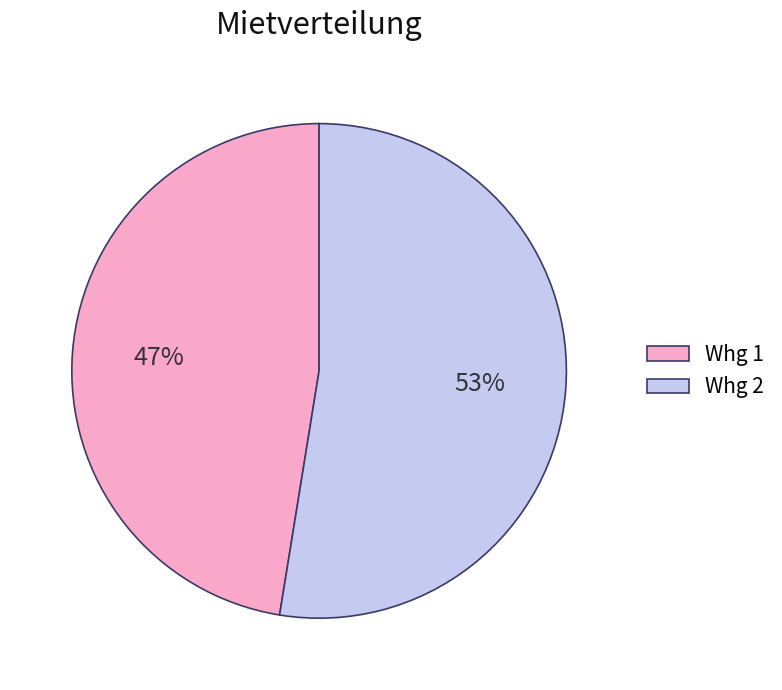

Rank the categories by value from highest to lowest.

Whg 2, Whg 1